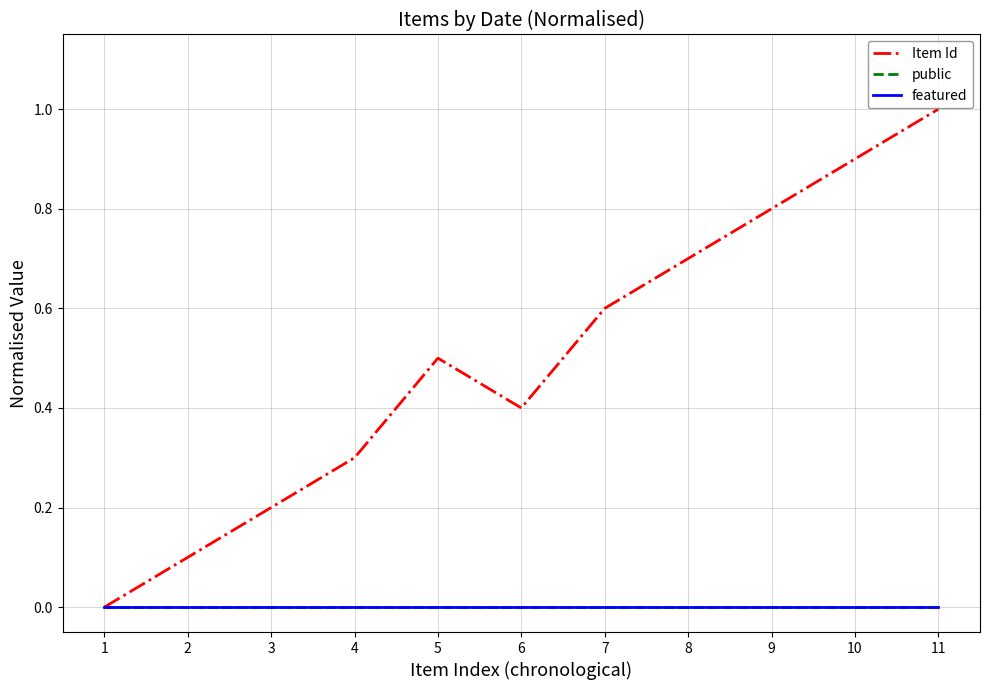

At how many categories does at least one series exceed 0?

10